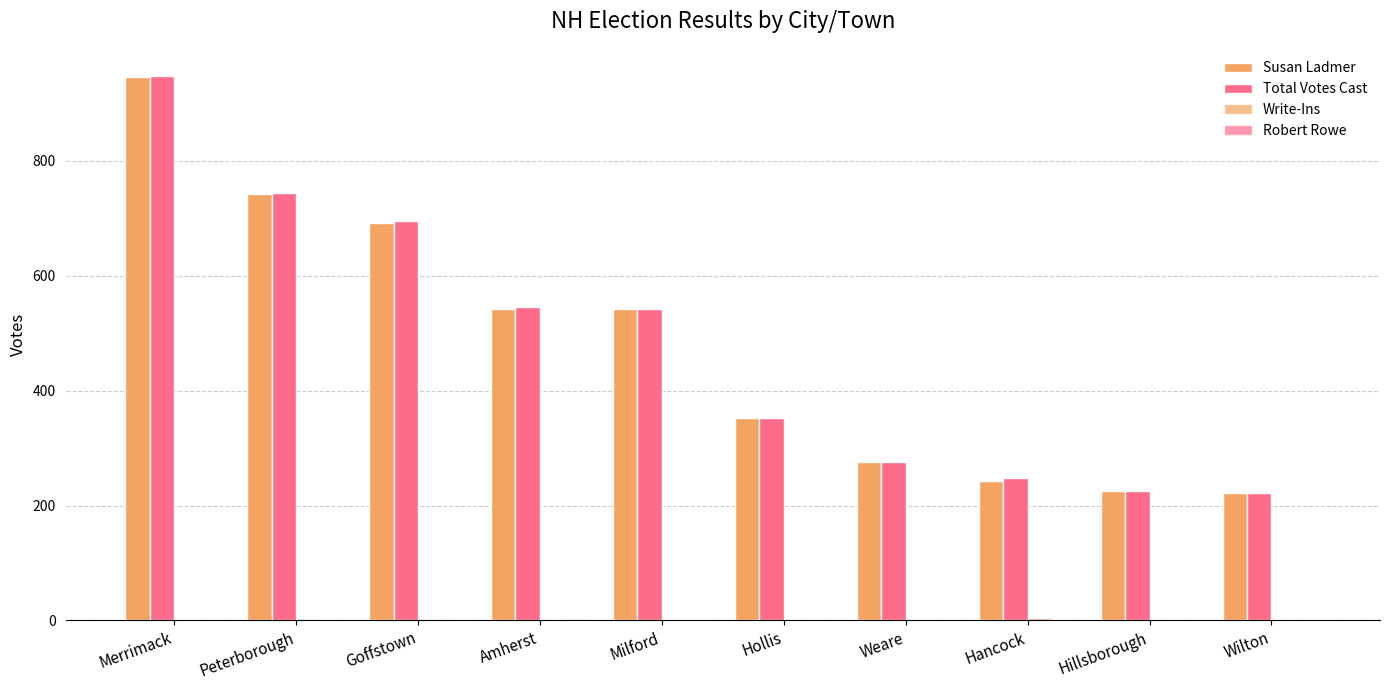

How many groups of bars are there?

10